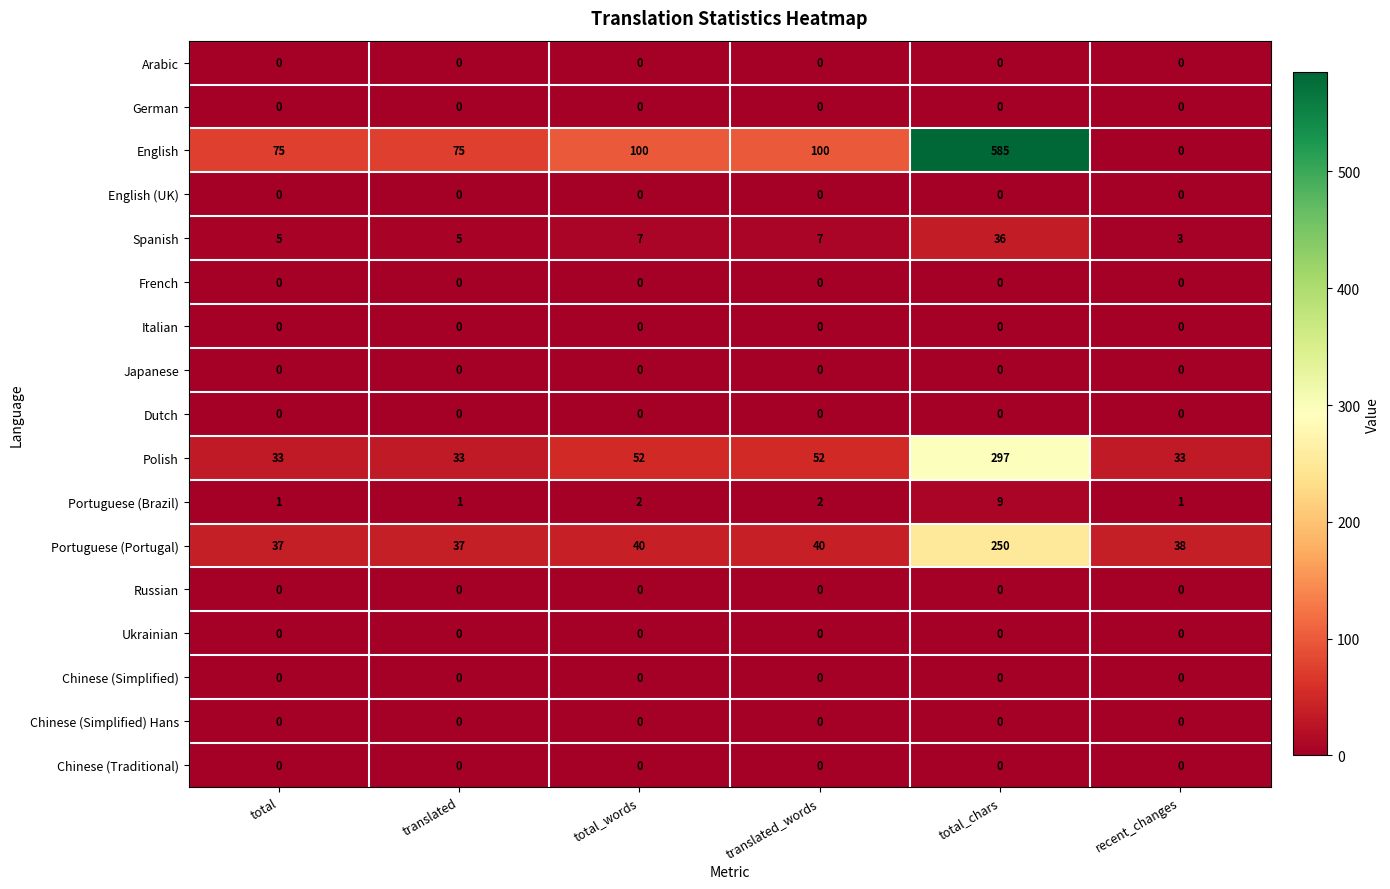

True or false: Arabic has a value of 0 at total.

True